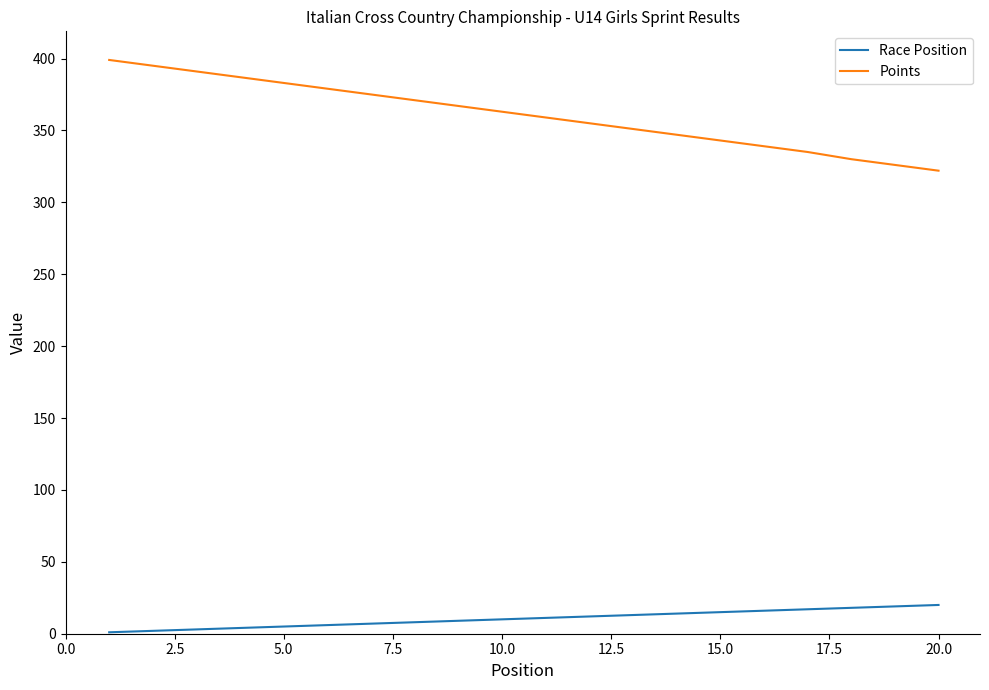

What is the lowest value of the Points series?

322